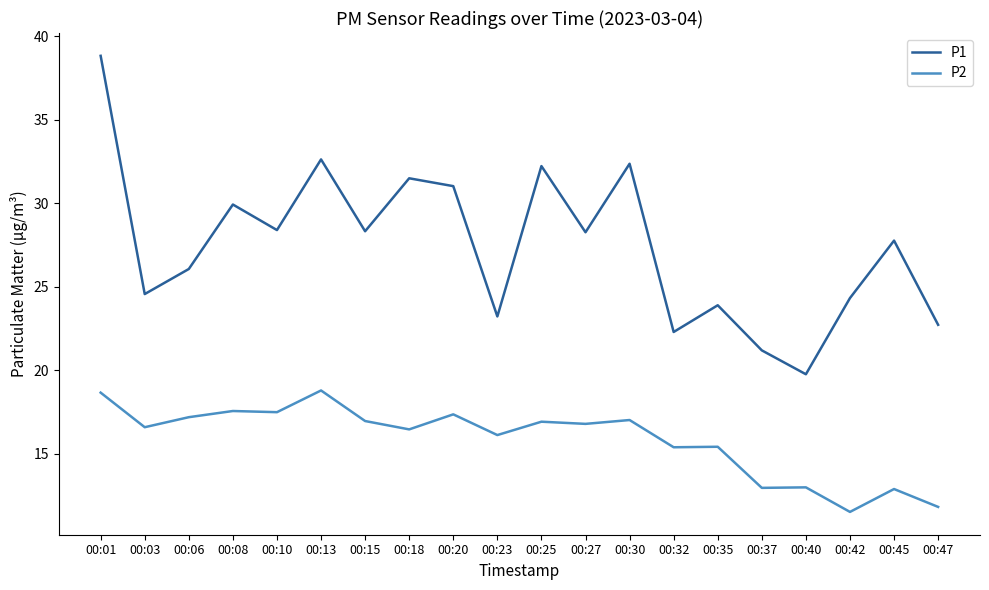

Which series has the largest range (max minus min)?

P1